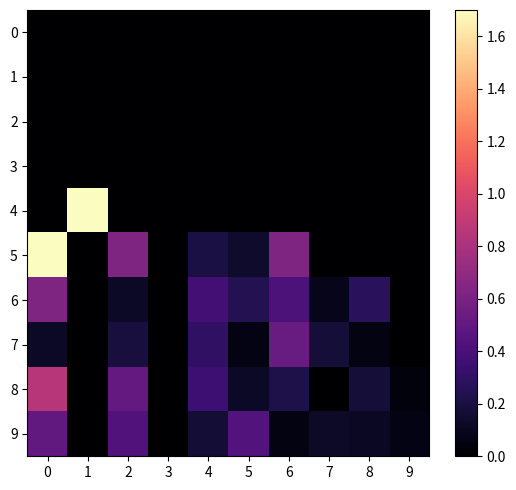

What is the greatest value displayed?

1.7